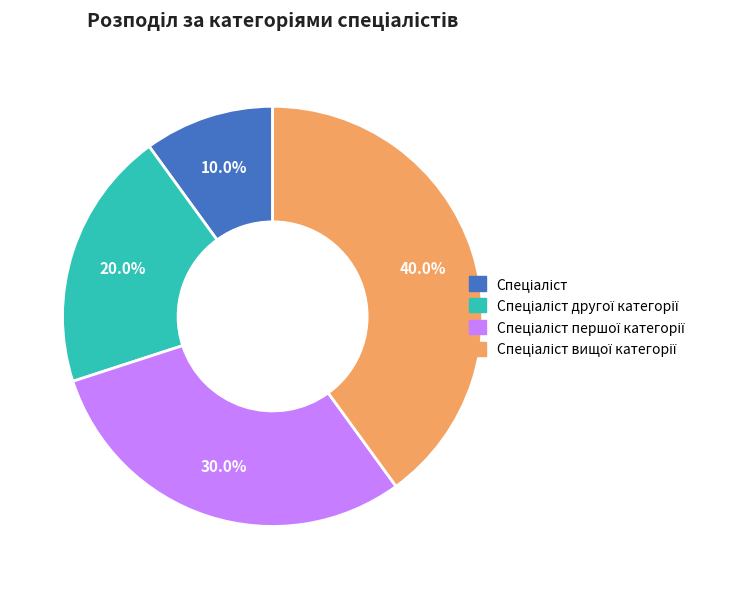

Does any single category account for the majority?

No